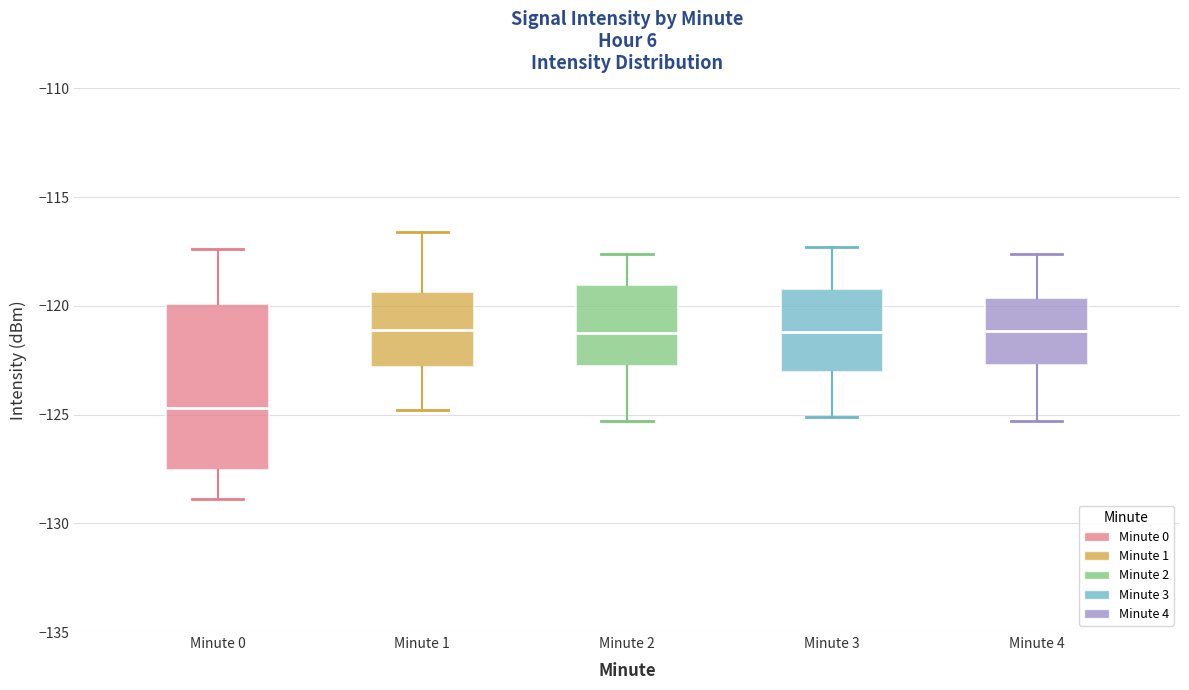

Reading left to right, transcribe this box plot: for each box, give where its median line is, the range the box spans, and where its two whiskers end, as read against the y-axis. The values are not printed on the chart, so give them approximately, as read against the axis.

Minute 0: median -124.5, box -127.5 to -120.0, whiskers -129.0 to -117.5
Minute 1: median -121.0, box -123.0 to -119.5, whiskers -125.0 to -116.5
Minute 2: median -121.0, box -123.0 to -119.0, whiskers -125.5 to -117.5
Minute 3: median -121.0, box -123.0 to -119.0, whiskers -125.0 to -117.5
Minute 4: median -121.0, box -122.5 to -119.5, whiskers -125.5 to -117.5